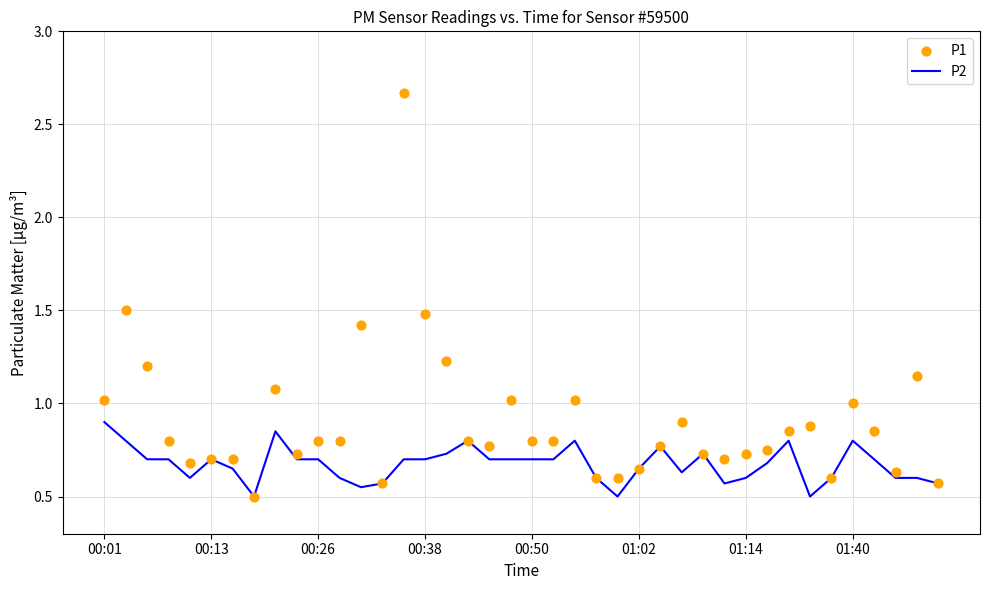

What are all the series names shown in the legend?

P2, P1